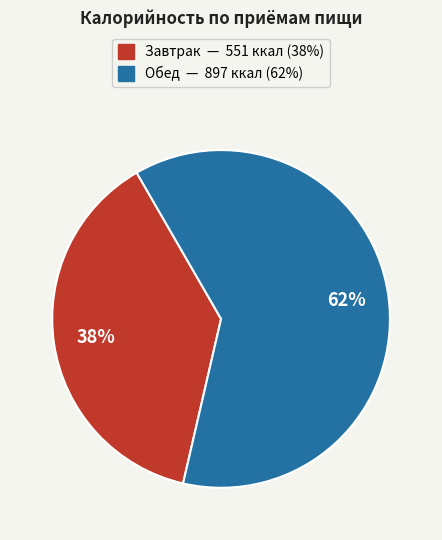

Between Завтрак and Обед, which is larger?

Обед